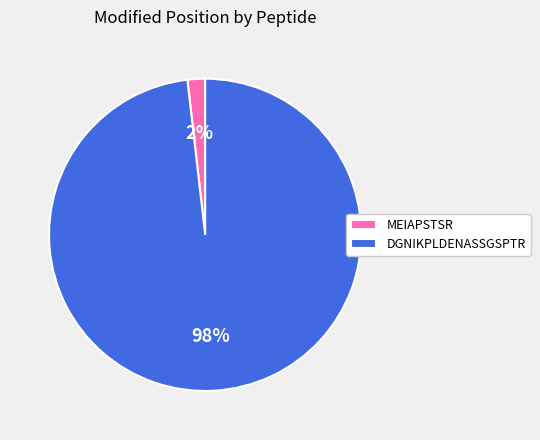

Does DGNIKPLDENASSGSPTR account for over 50% of the chart?

Yes